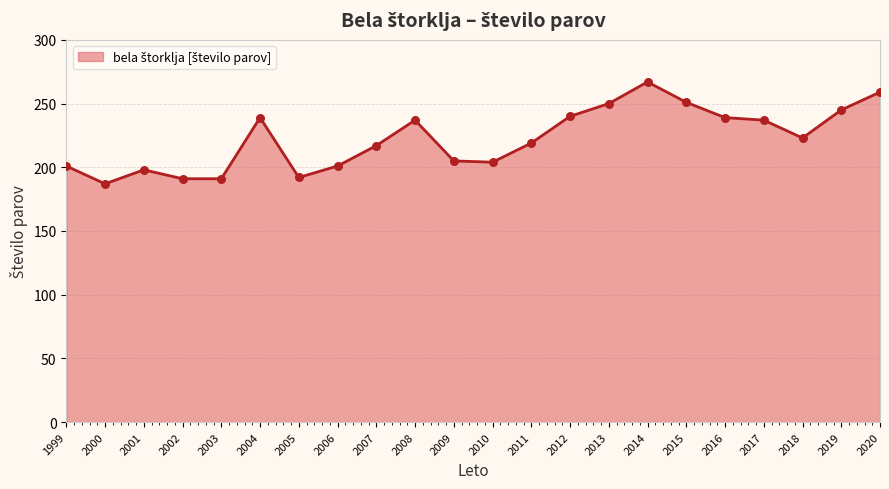

What is the change in value from 2009 to 2013?

+45